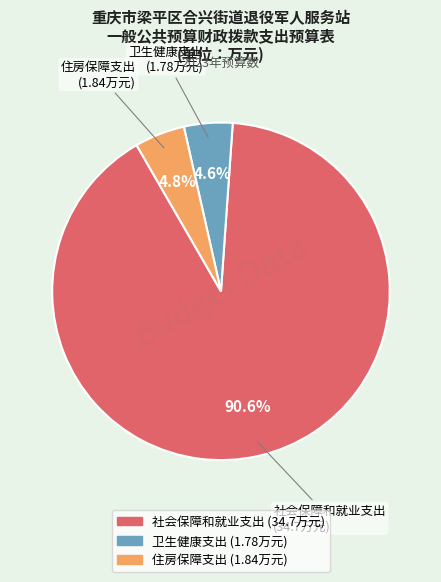

What is the largest slice in the pie chart?

社会保障和就业支出